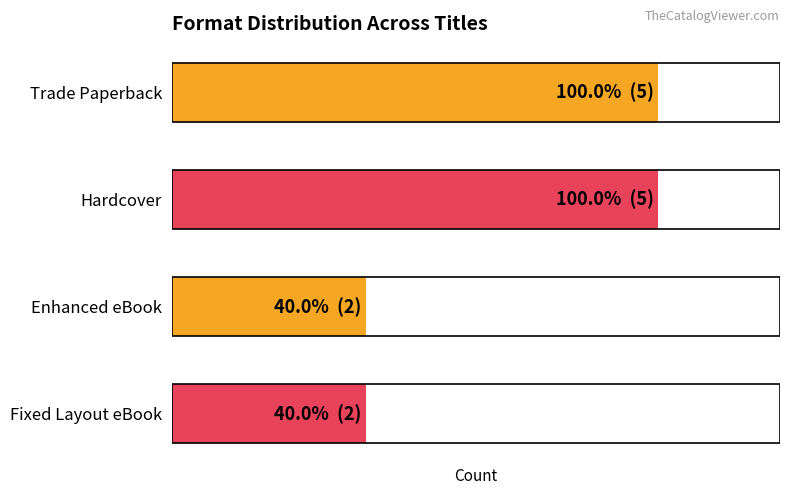

What is the greatest value displayed?

5